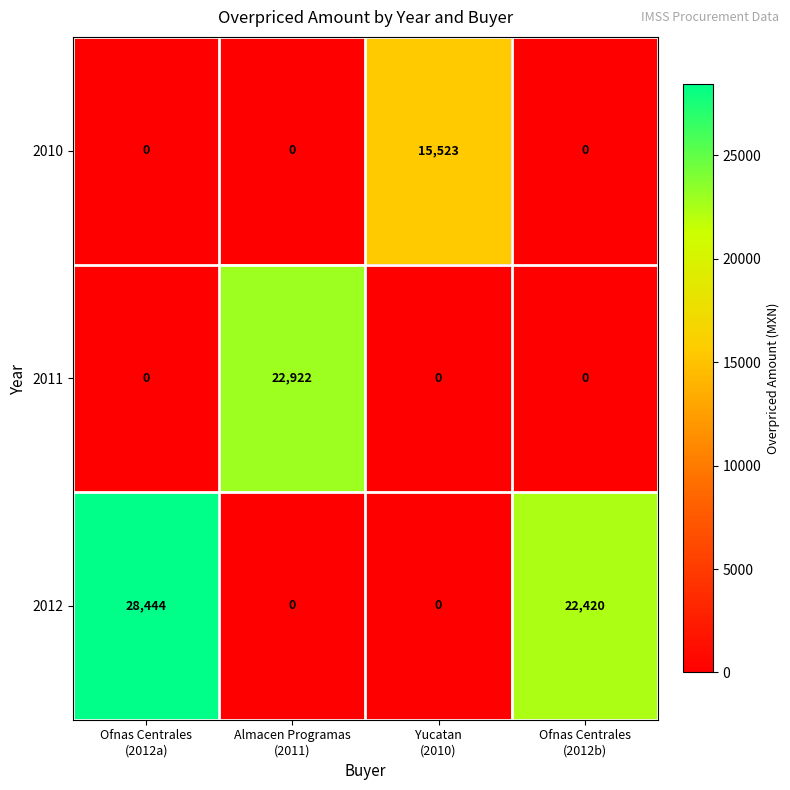

What is the difference between the maximum and minimum values in the 2010 series?

15523